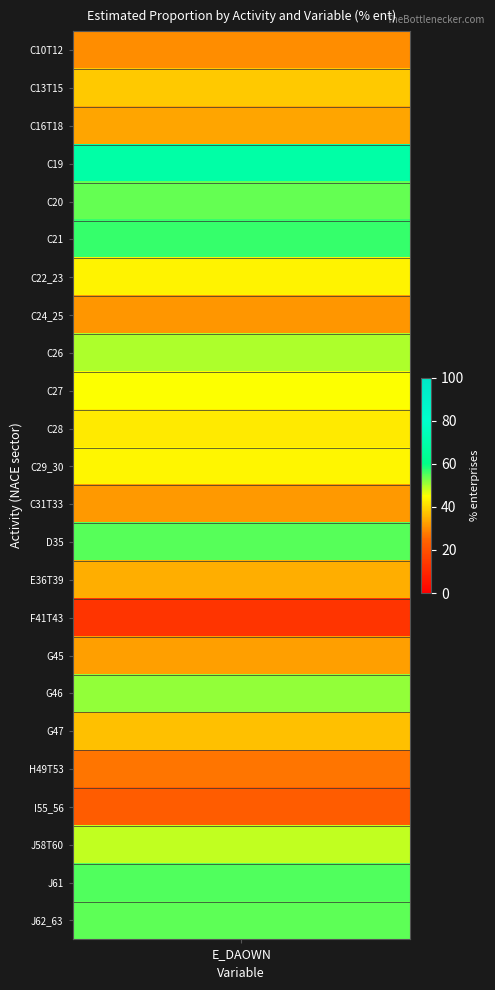

Which label corresponds to the smallest value in the chart?

F41T43